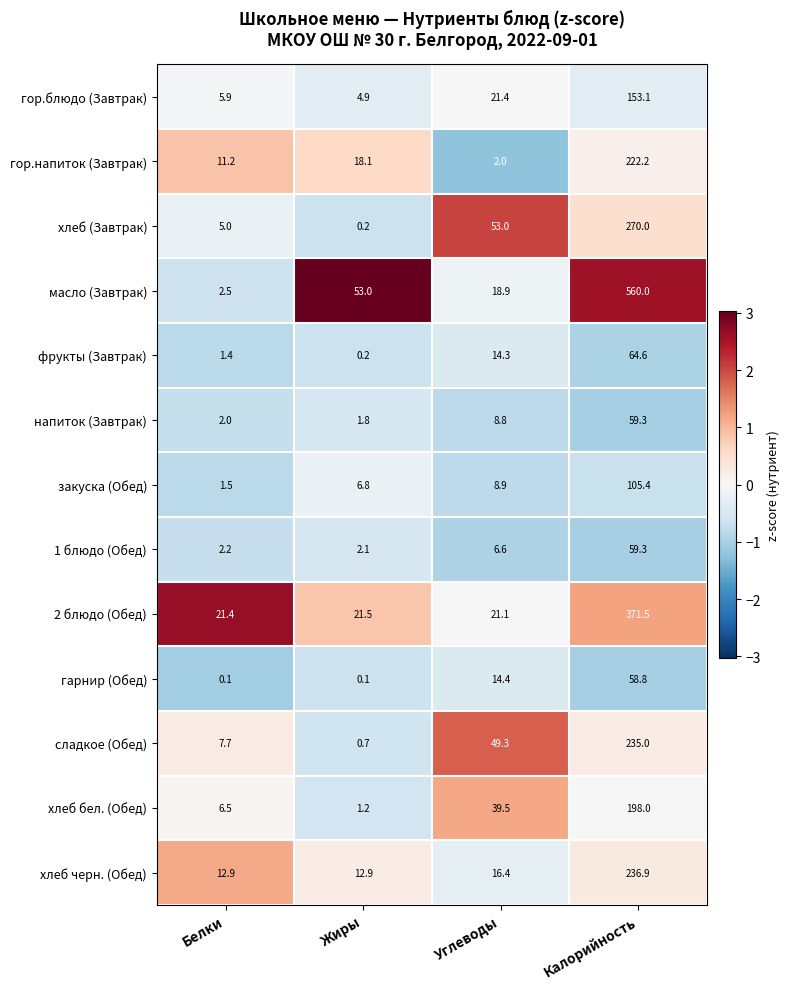

What is the total value across all series at Жиры?

123.5